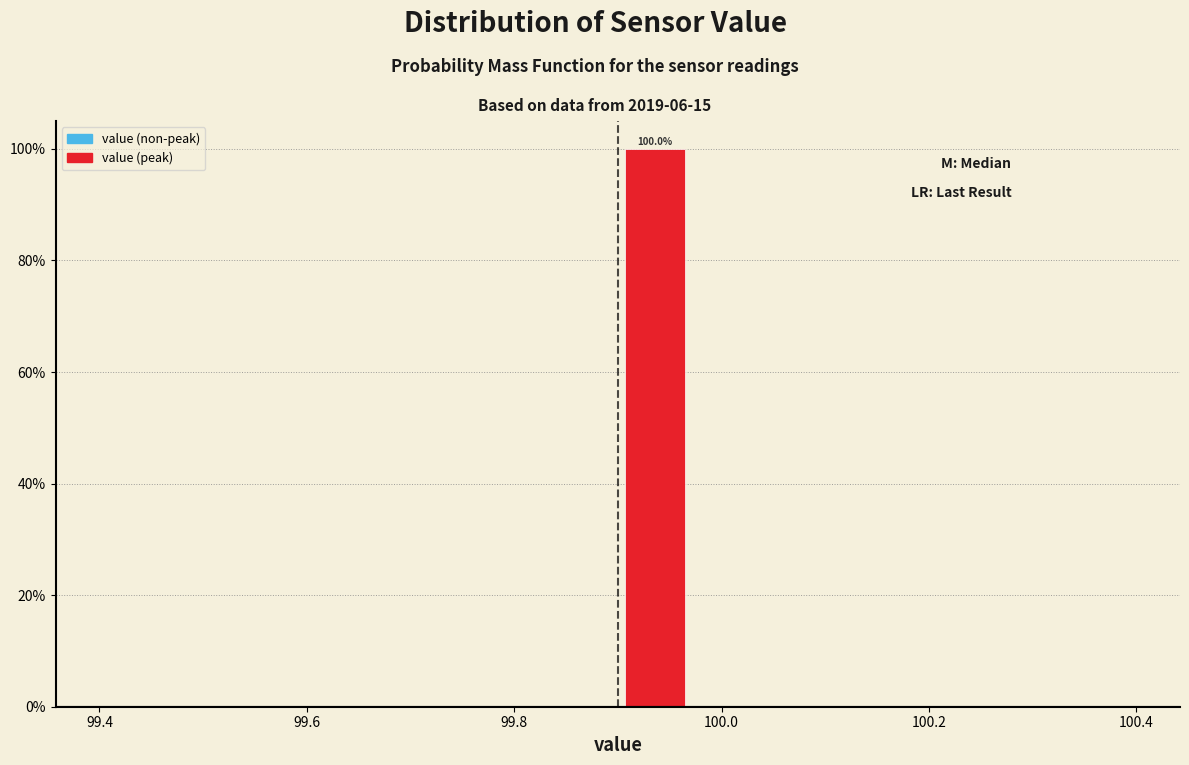

Around what value on the x-axis is the tallest bar? Give the approximate position of its centre, as read against the axis.

99.94